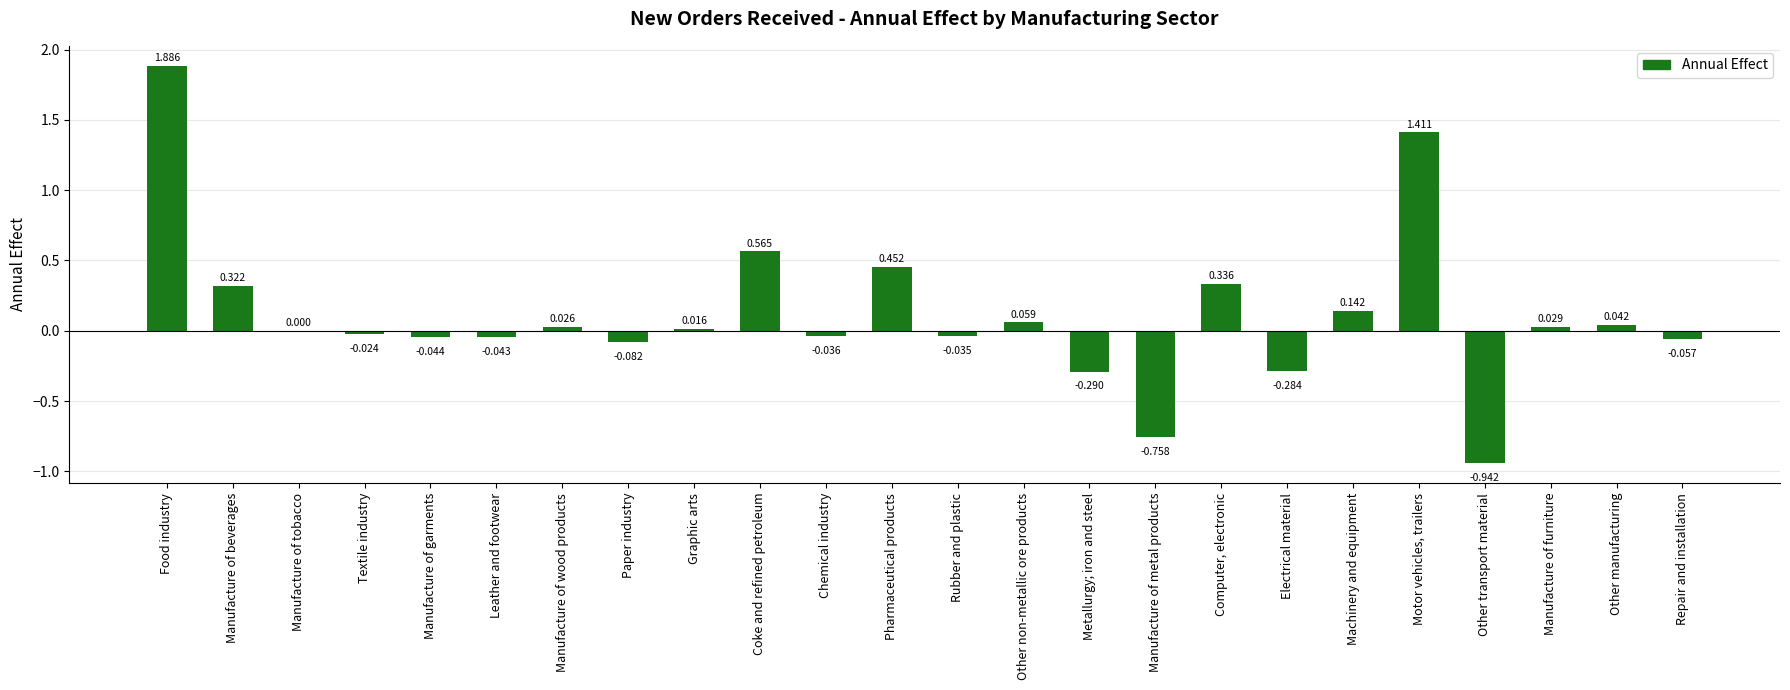

What is the sum of all values?

2.7